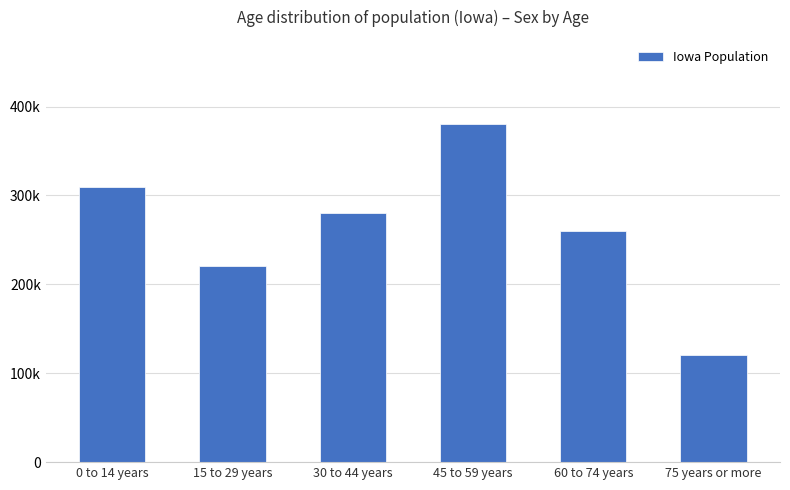

Are the bars horizontal?

No